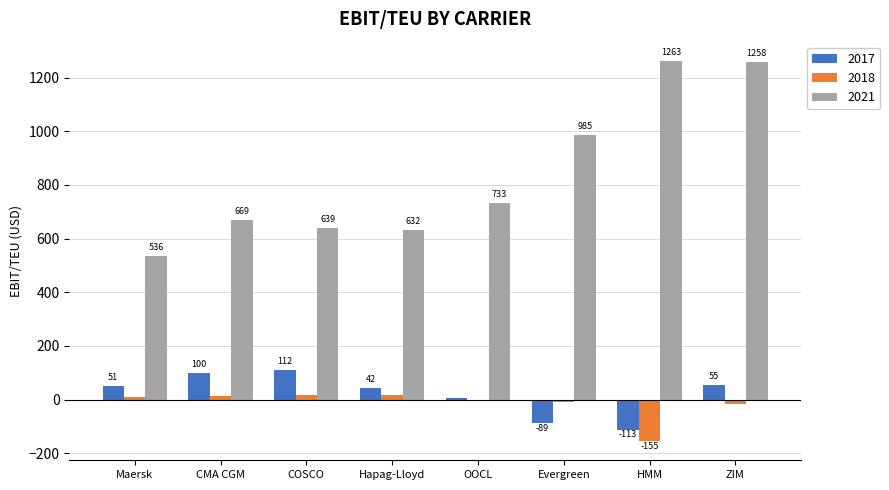

What is the maximum value shown in the chart?

1262.7